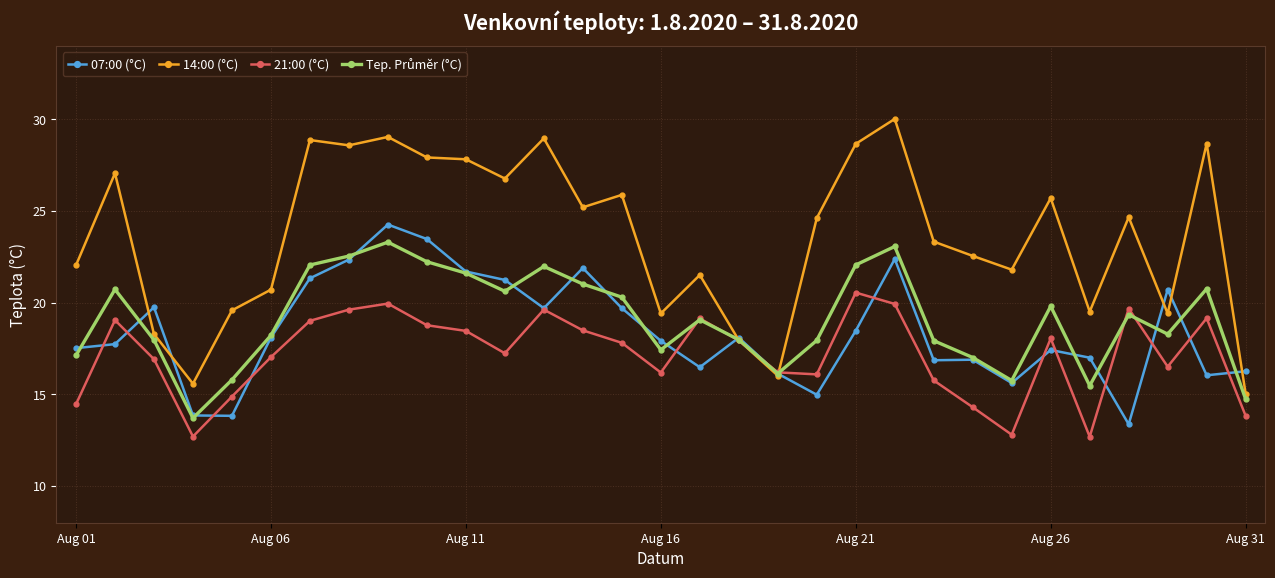

How many interior local peaks does the 21:00 (°C) series have?

8